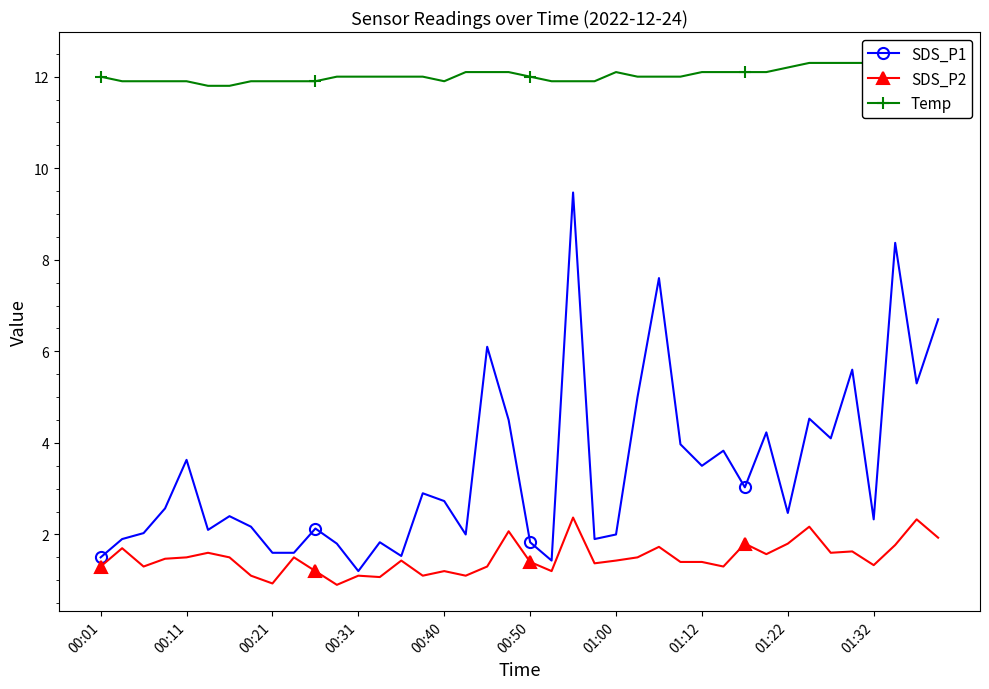

What is the value of the SDS_P1 point at the 33rd from the left?

2.5